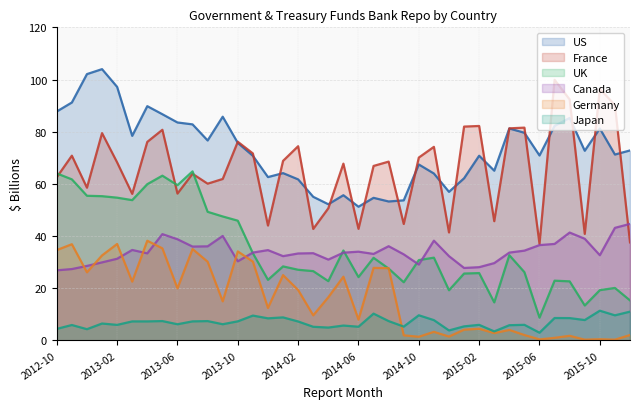

True or false: France and Japan intersect in this chart.

False